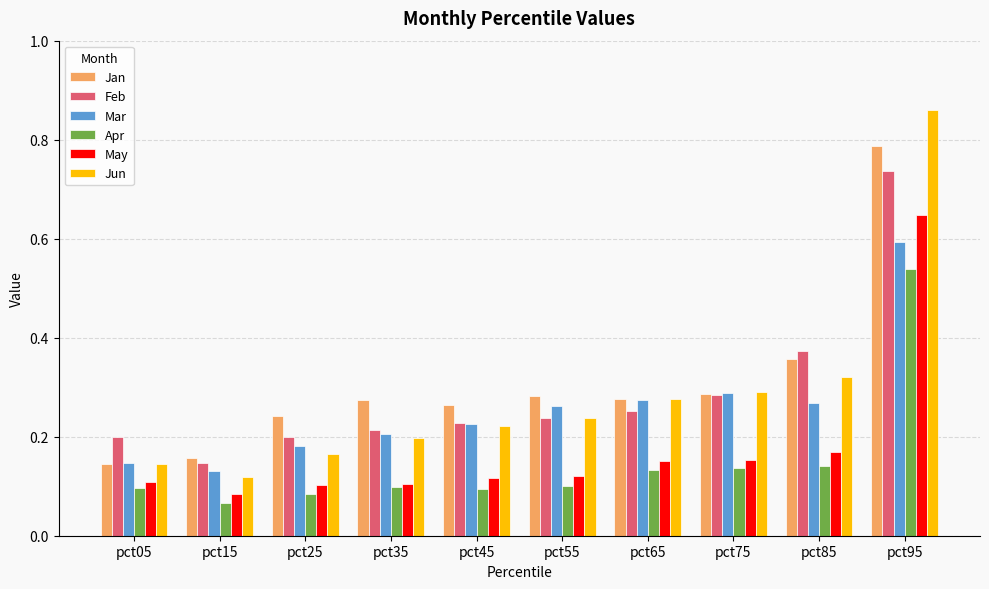

The Feb series shows 0.3 at pct75. True or false?

True